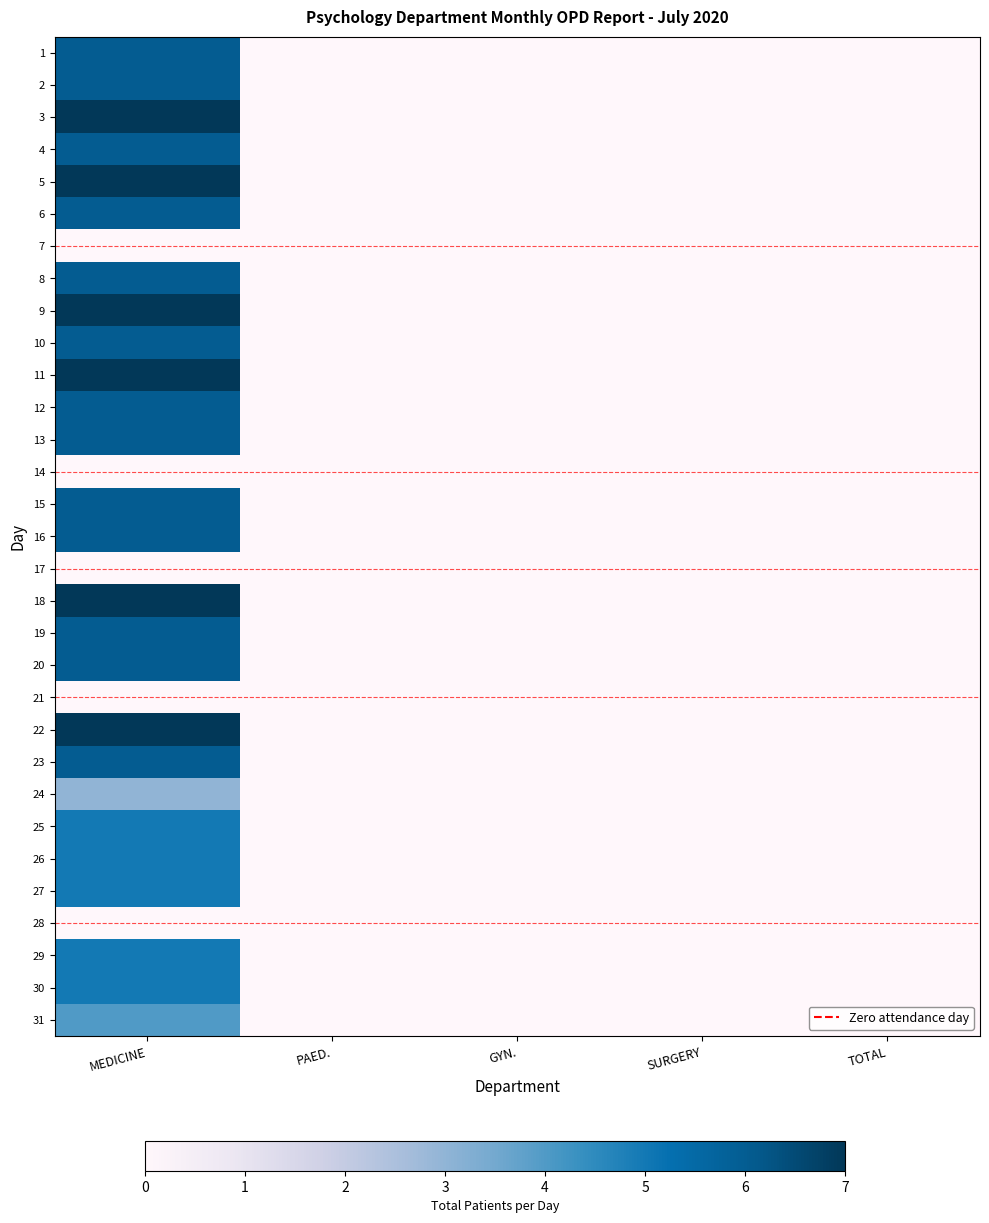

Between SURGERY and TOTAL, which series saw the biggest shift?

1